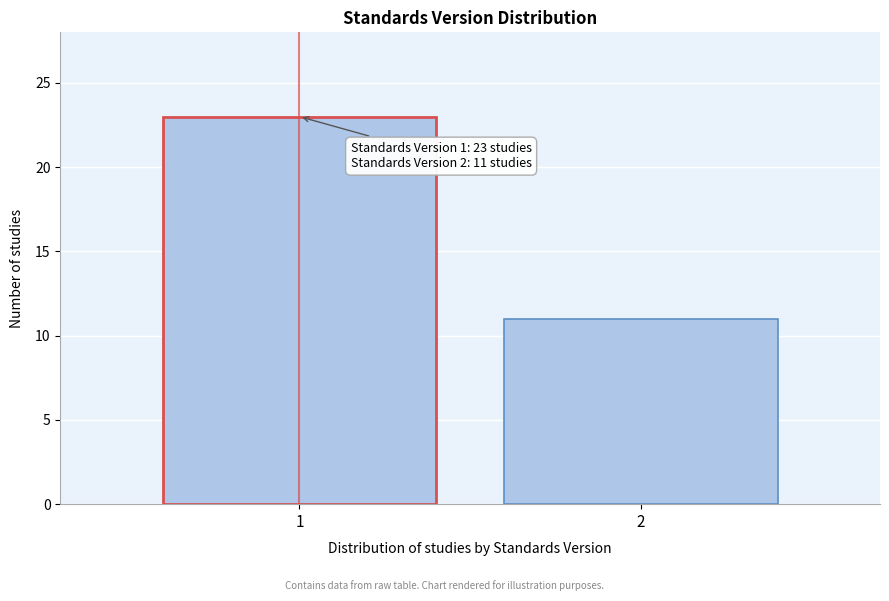

Reading right to left, transcribe all the data shown in this chart.

2=11	1=23